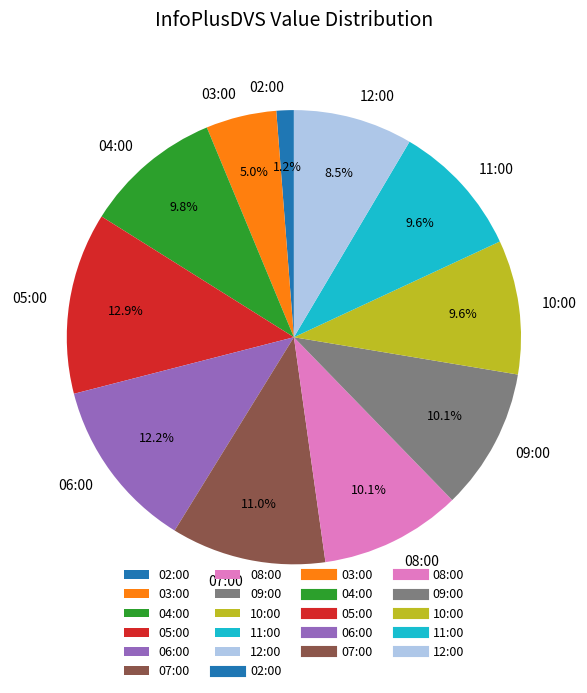

Which slice is the smallest?

02:00